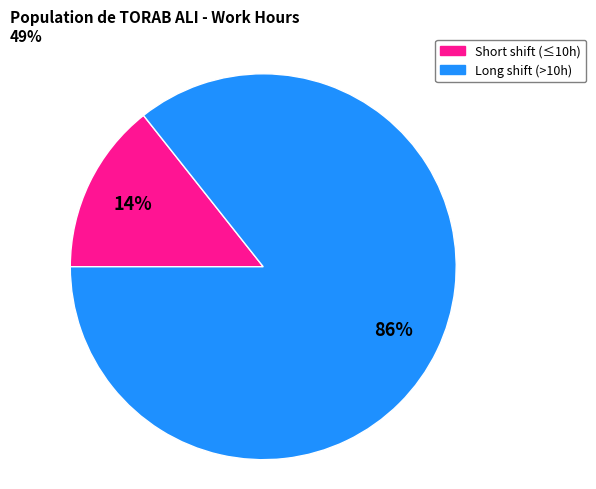

The Short shift (≤10h) slice represents 14% of the pie. True or false?

True